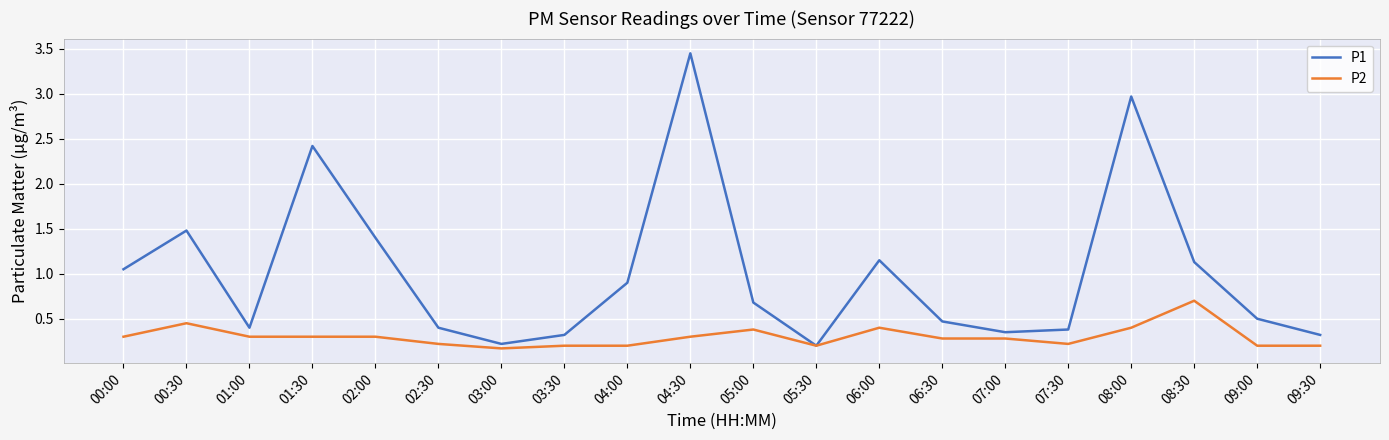

Between 01:30 and 02:30, which series saw the biggest shift?

P1